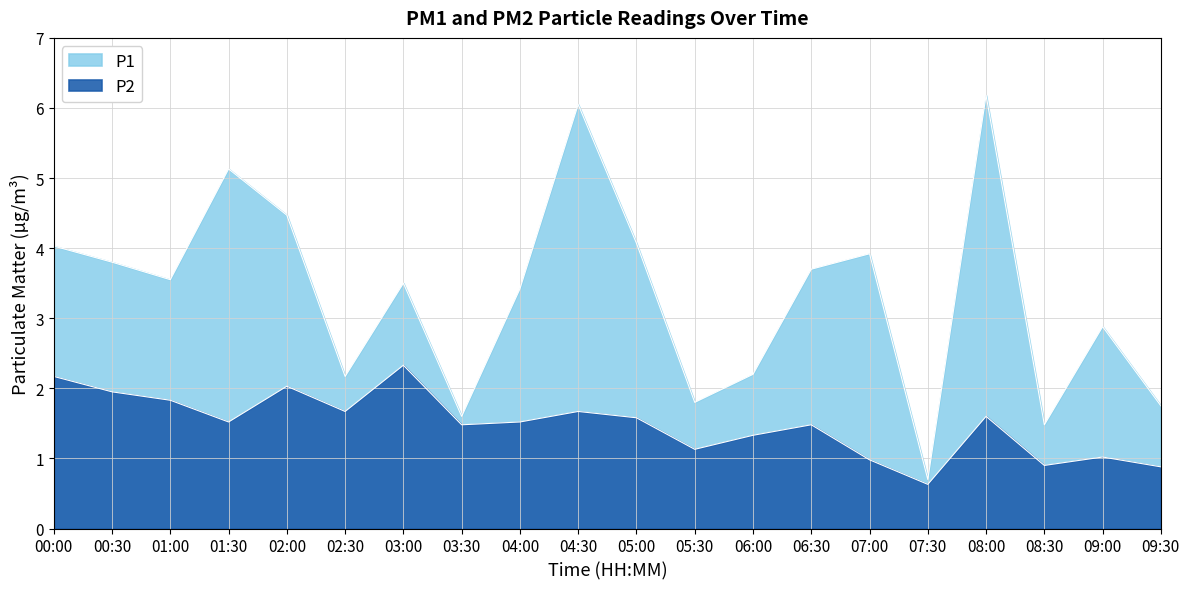

Which category has the lowest value in the P2 series?

07:30